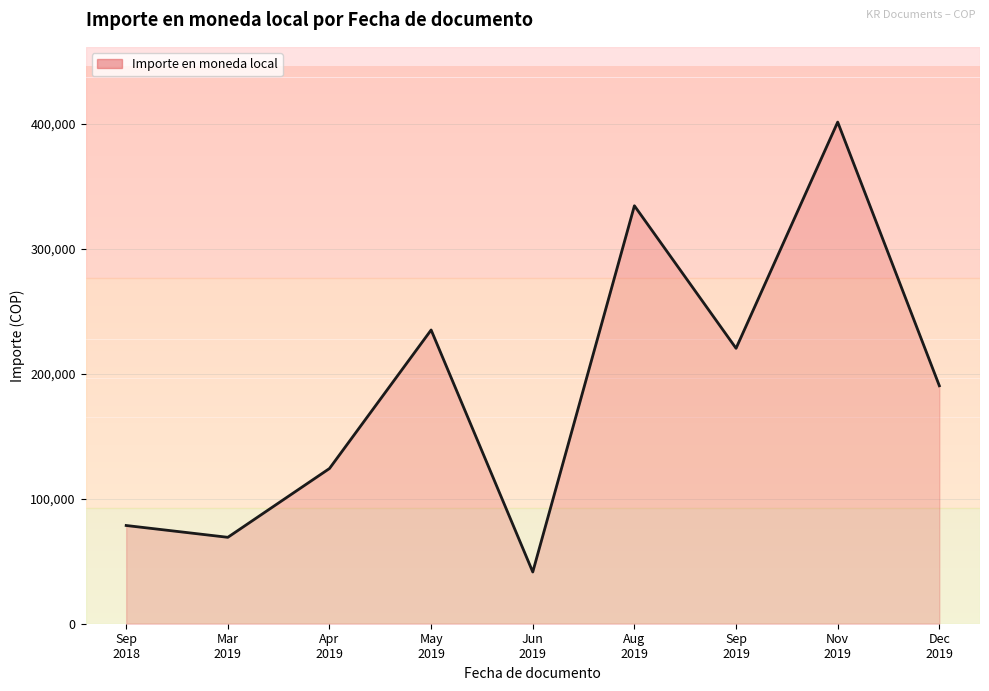

How many lines are shown in the chart?

1